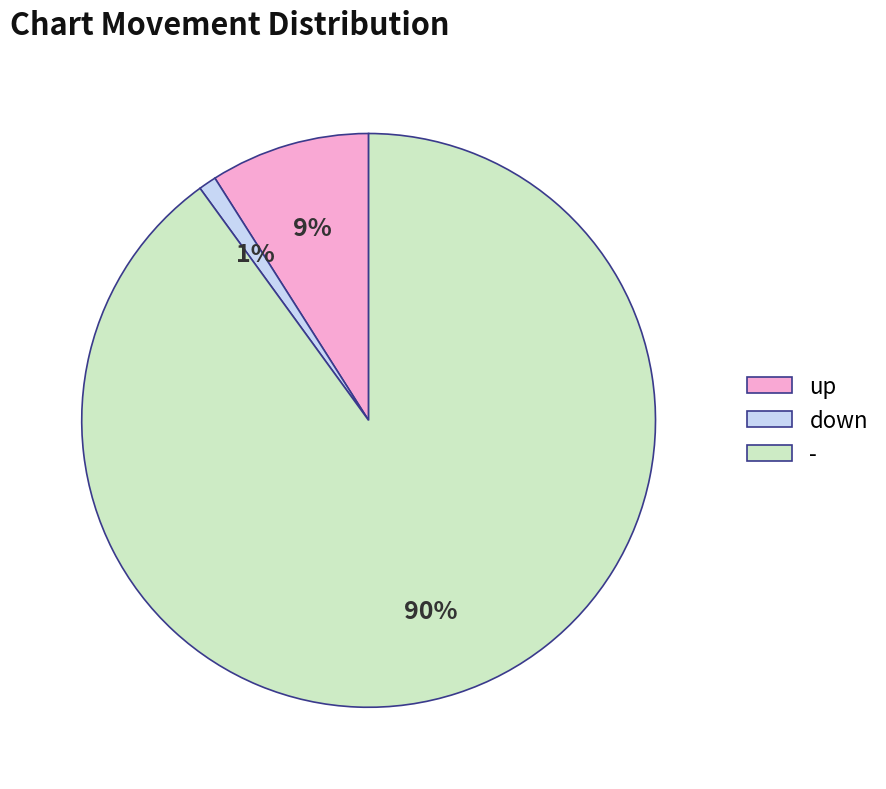

The up slice represents 16% of the pie. True or false?

False